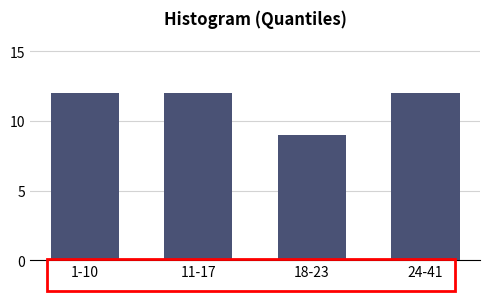

Reading left to right, list all the values displayed in this chart.

1-10=12	11-17=12	18-23=9	24-41=12